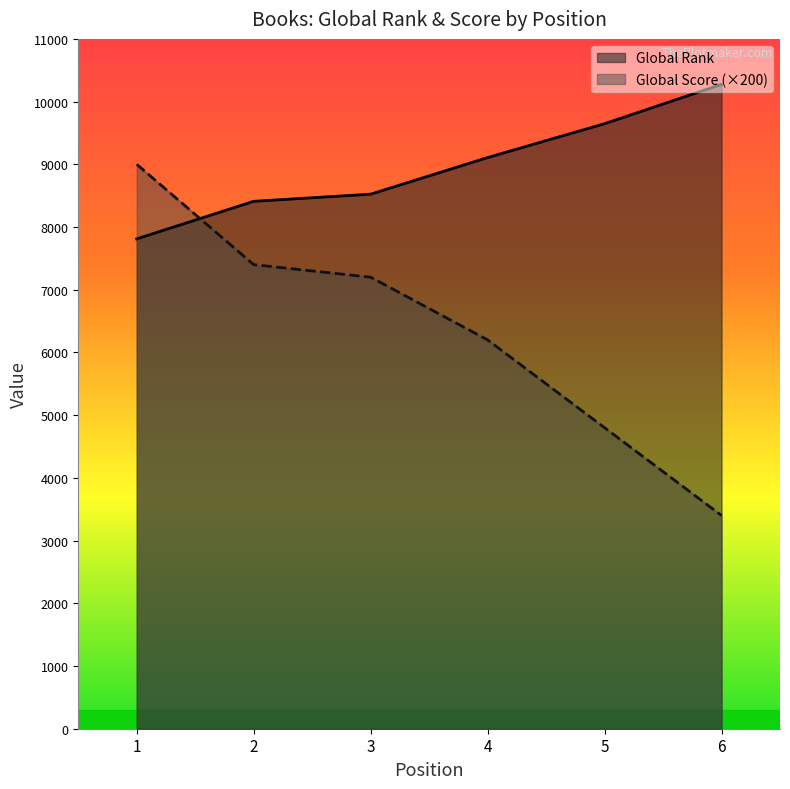

How many values in the Global Rank series are below 9108?

3